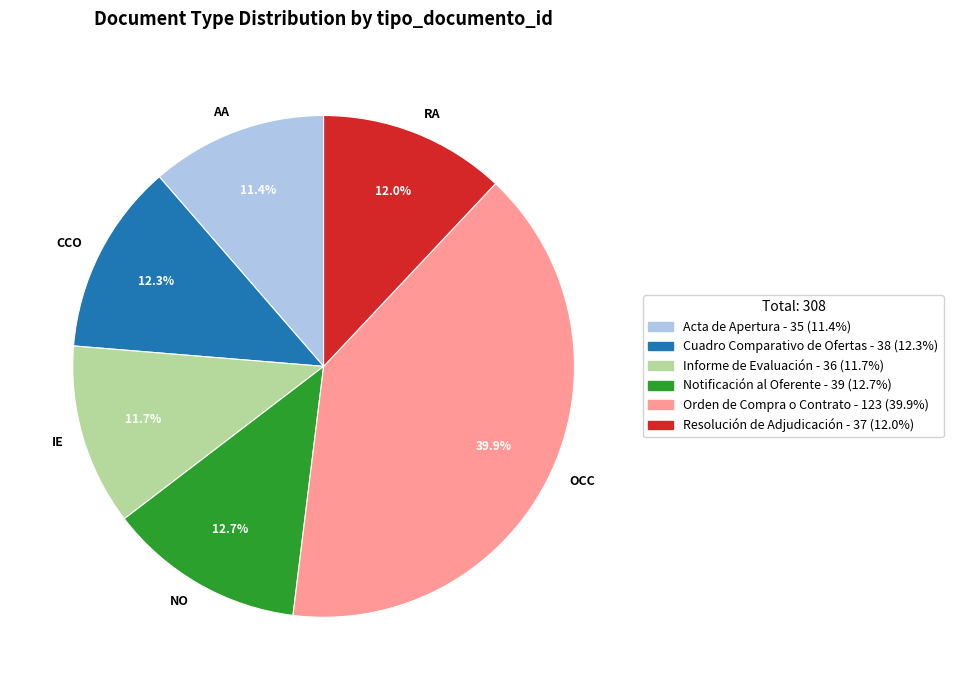

To the nearest percent, what is the average slice percentage?

17%